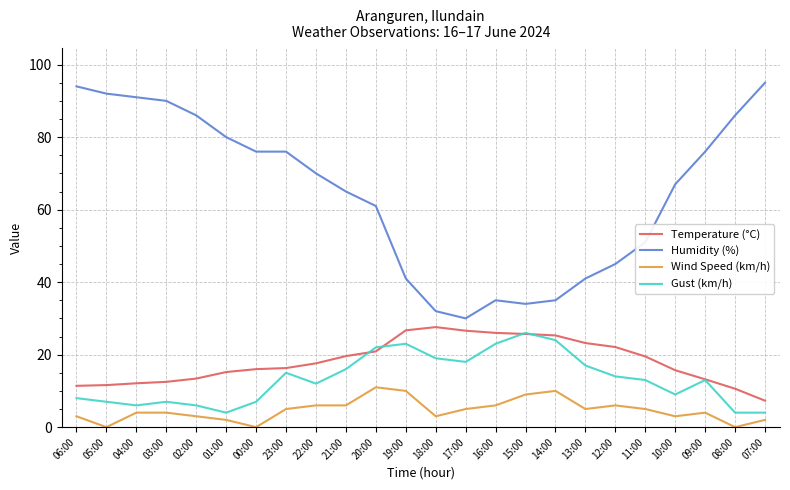

Between 23:00 and 20:00, which series saw the biggest shift?

Humidity (%)